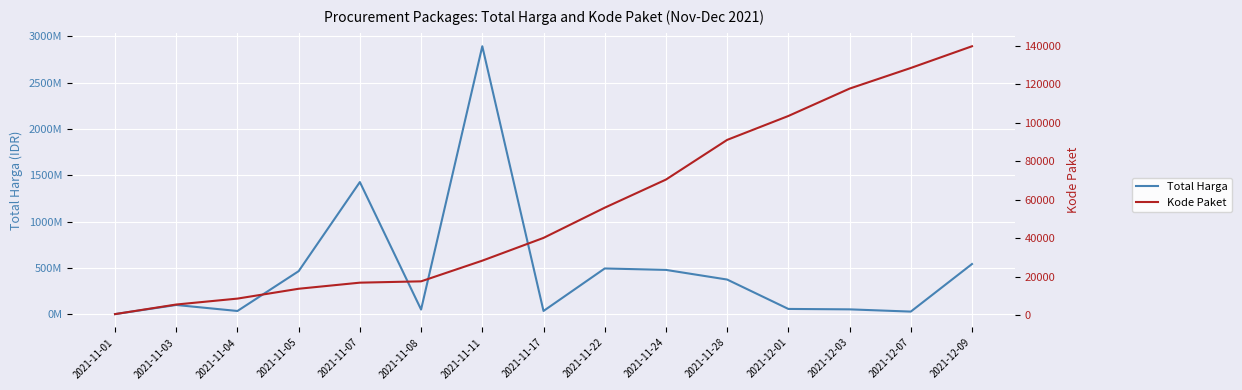

What is the smallest value displayed?

464